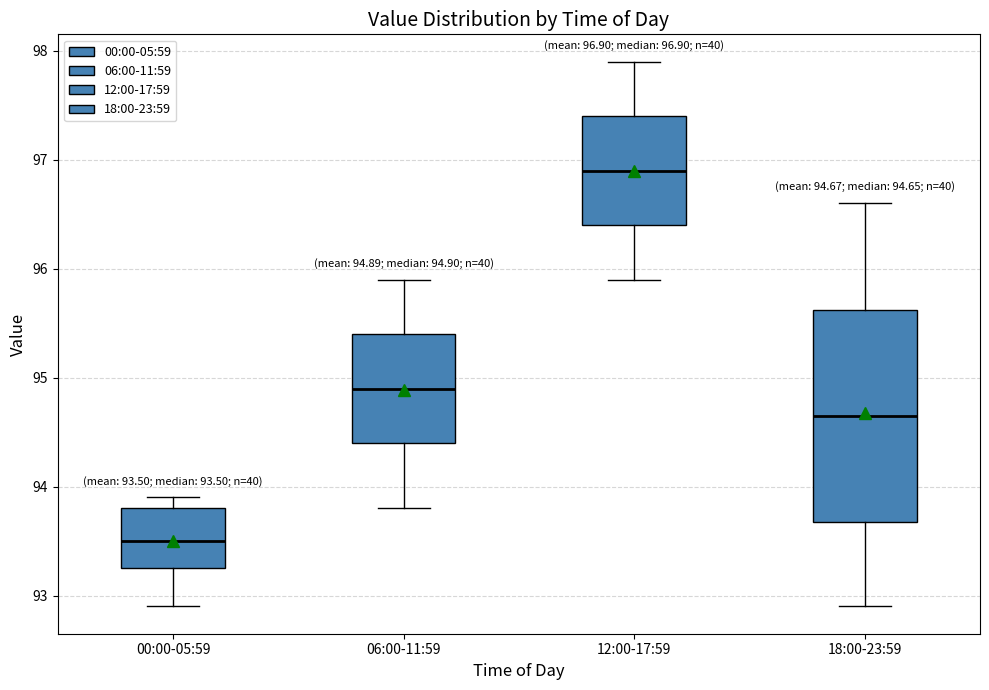

Which box's median line is the highest?

12:00-17:59